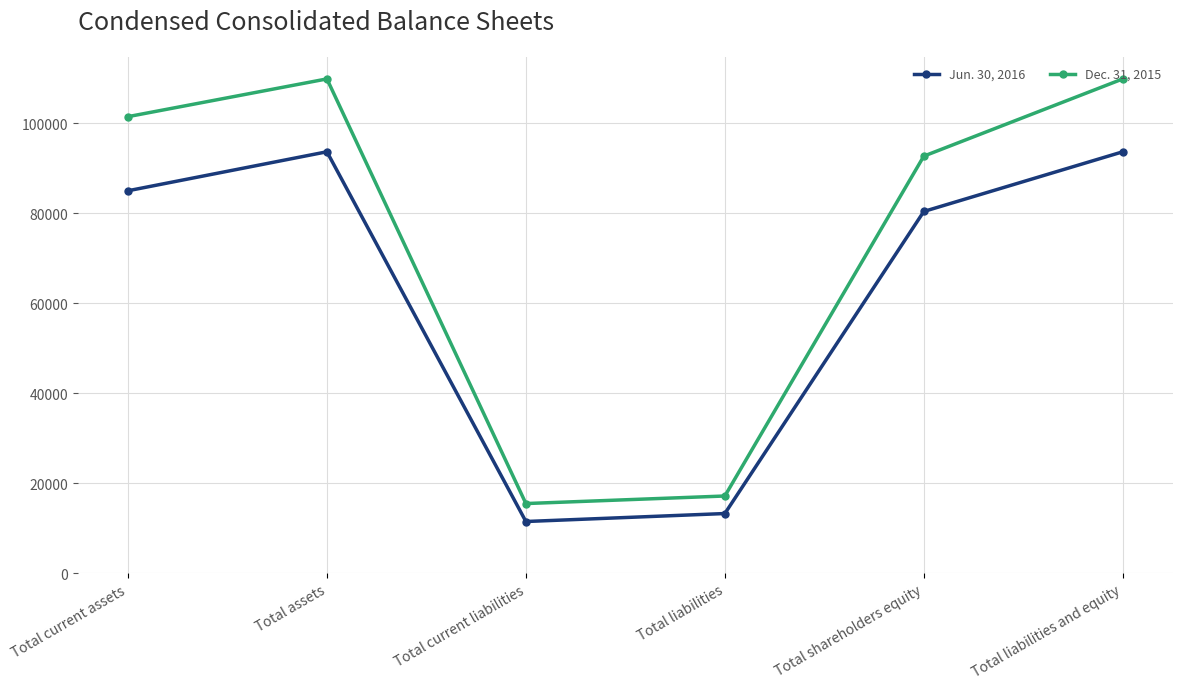

What is the value of the Jun. 30, 2016 point at the 5th from the left?

80395